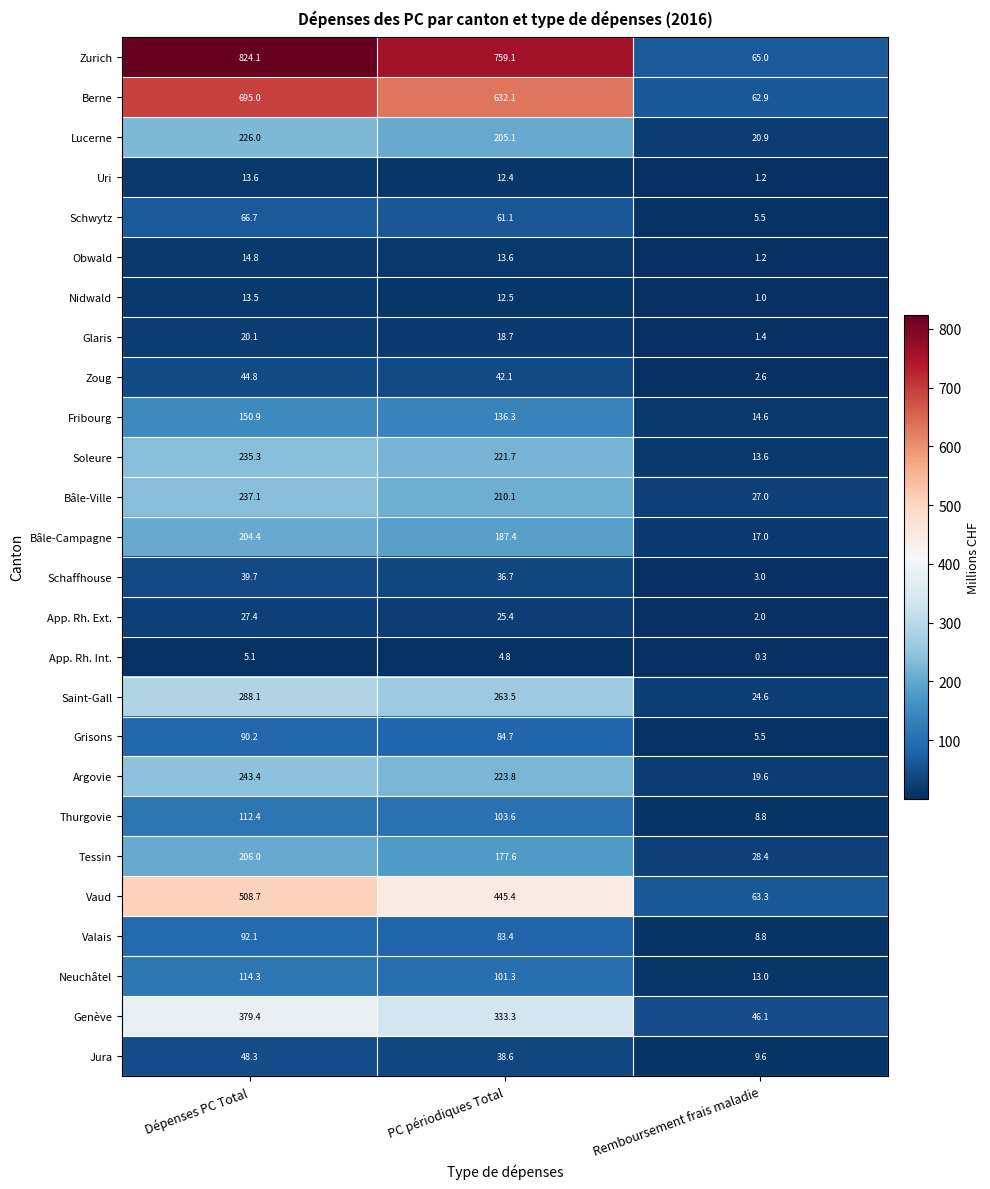

Is it true that Lucerne equals 61.6 at Dépenses PC Total?

False